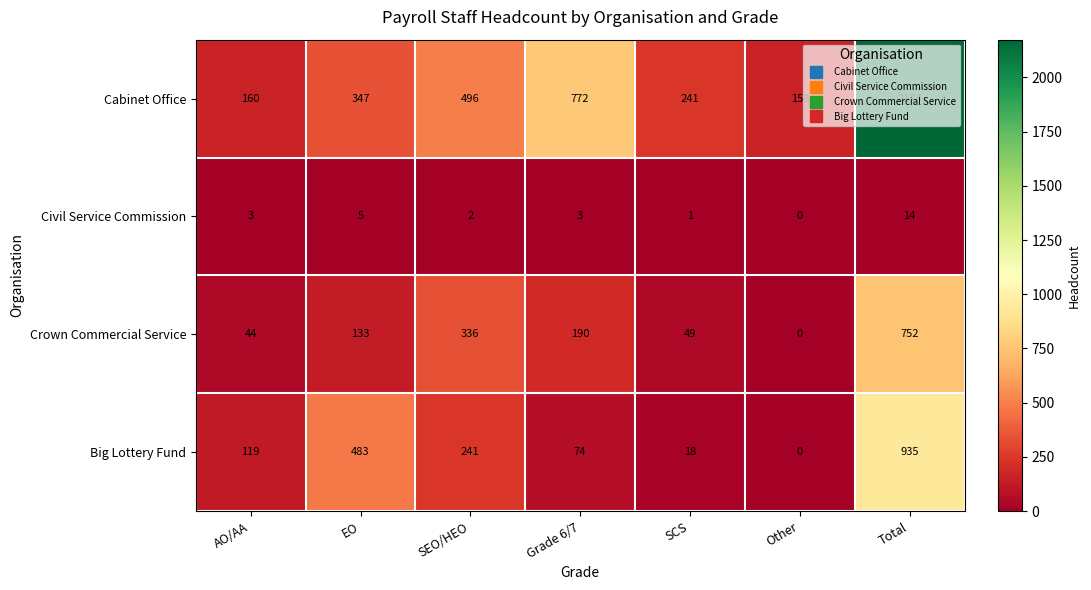

What is the sum of all Civil Service Commission values?

28